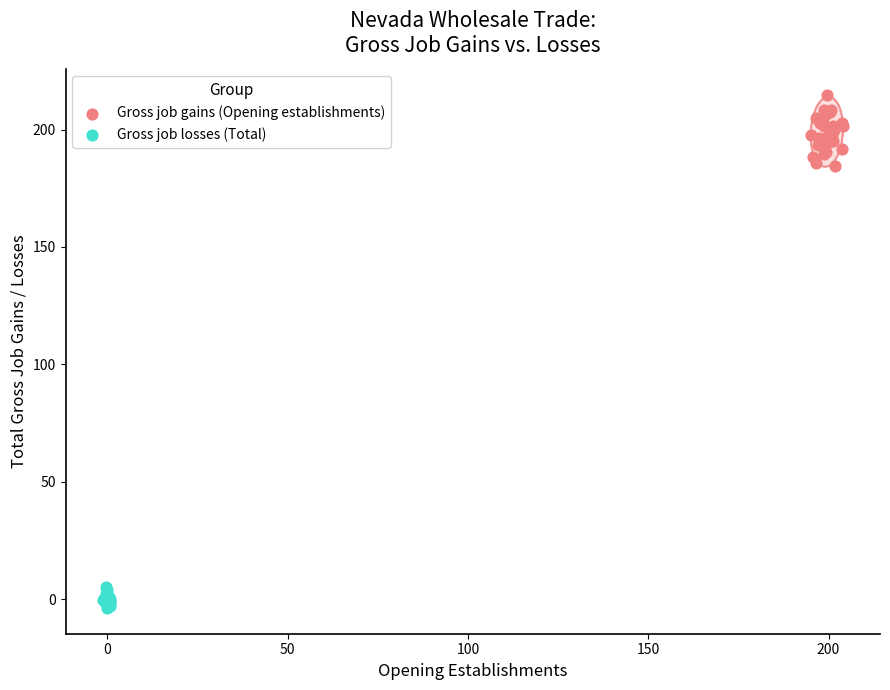

Which series reaches the minimum Y coordinate?

Gross job losses (Total)